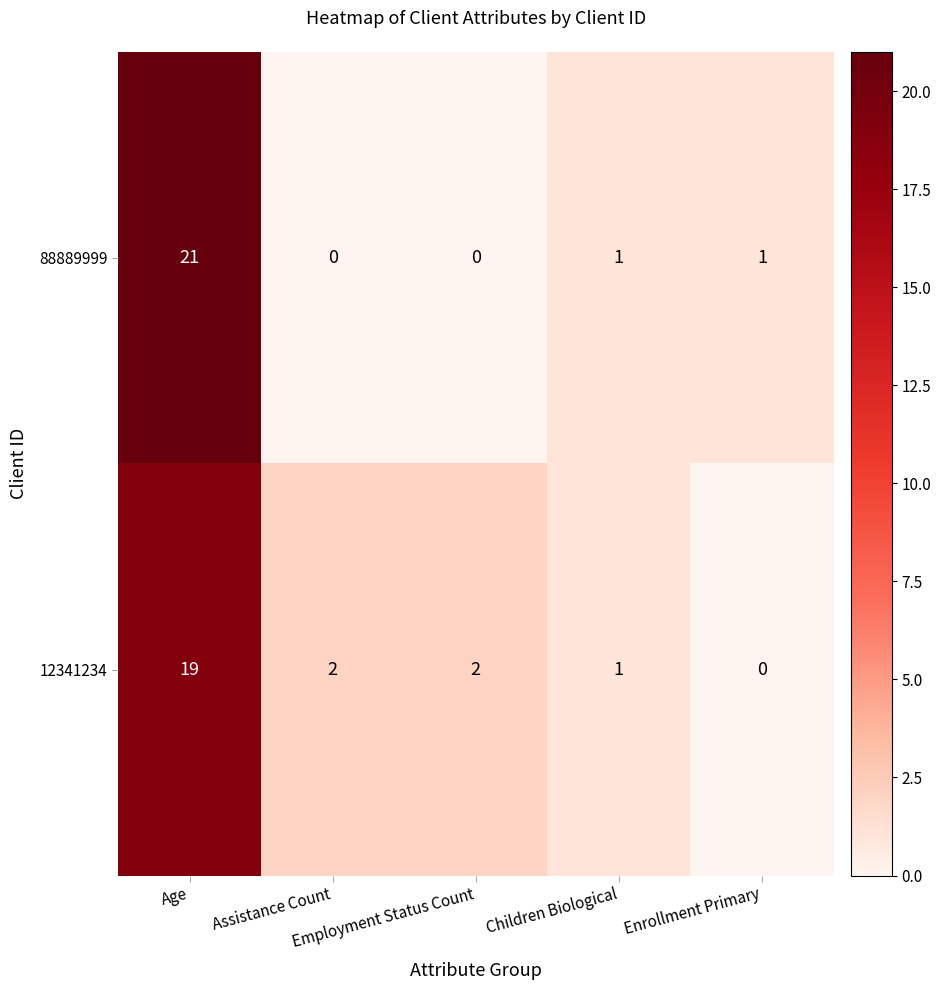

At which category is the sum across all series the highest?

Age